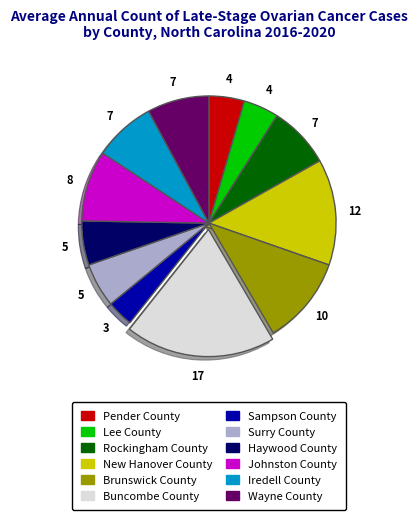

Which has a higher value, Lee County or Wayne County?

Wayne County